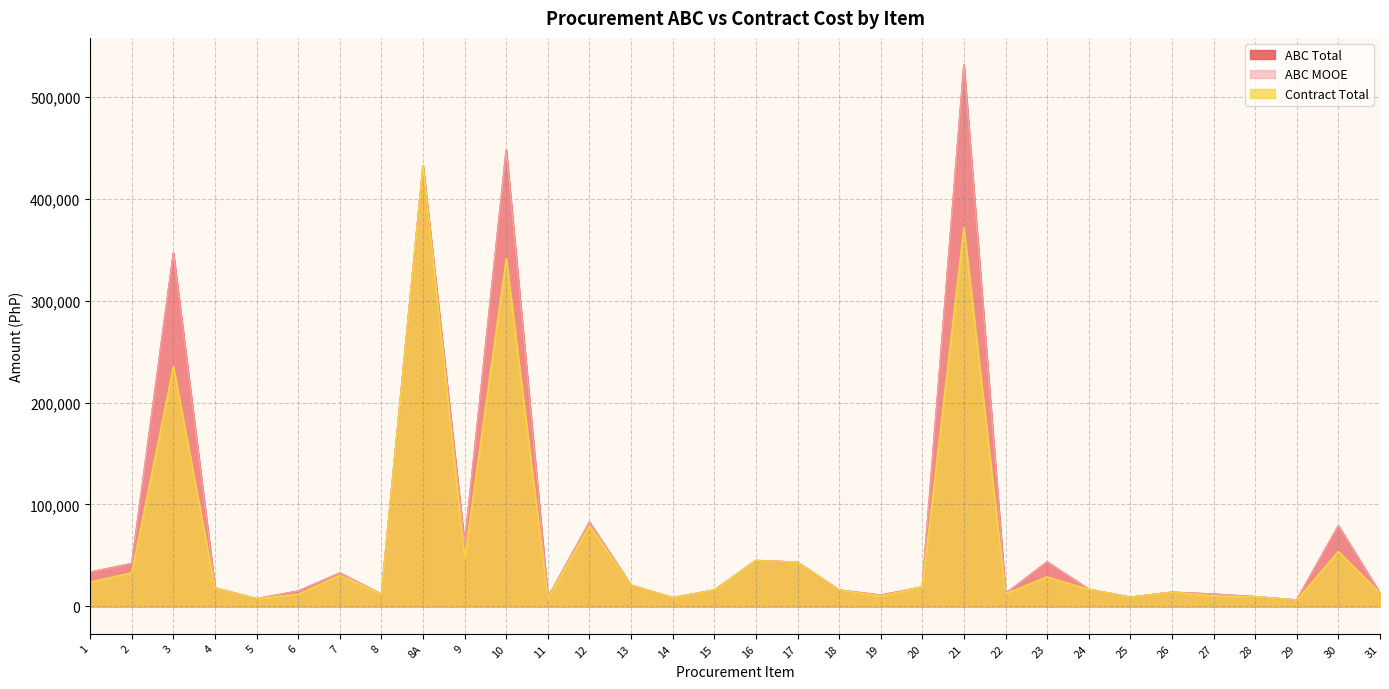

The ABC Total series shows 14472 at 19. True or false?

False